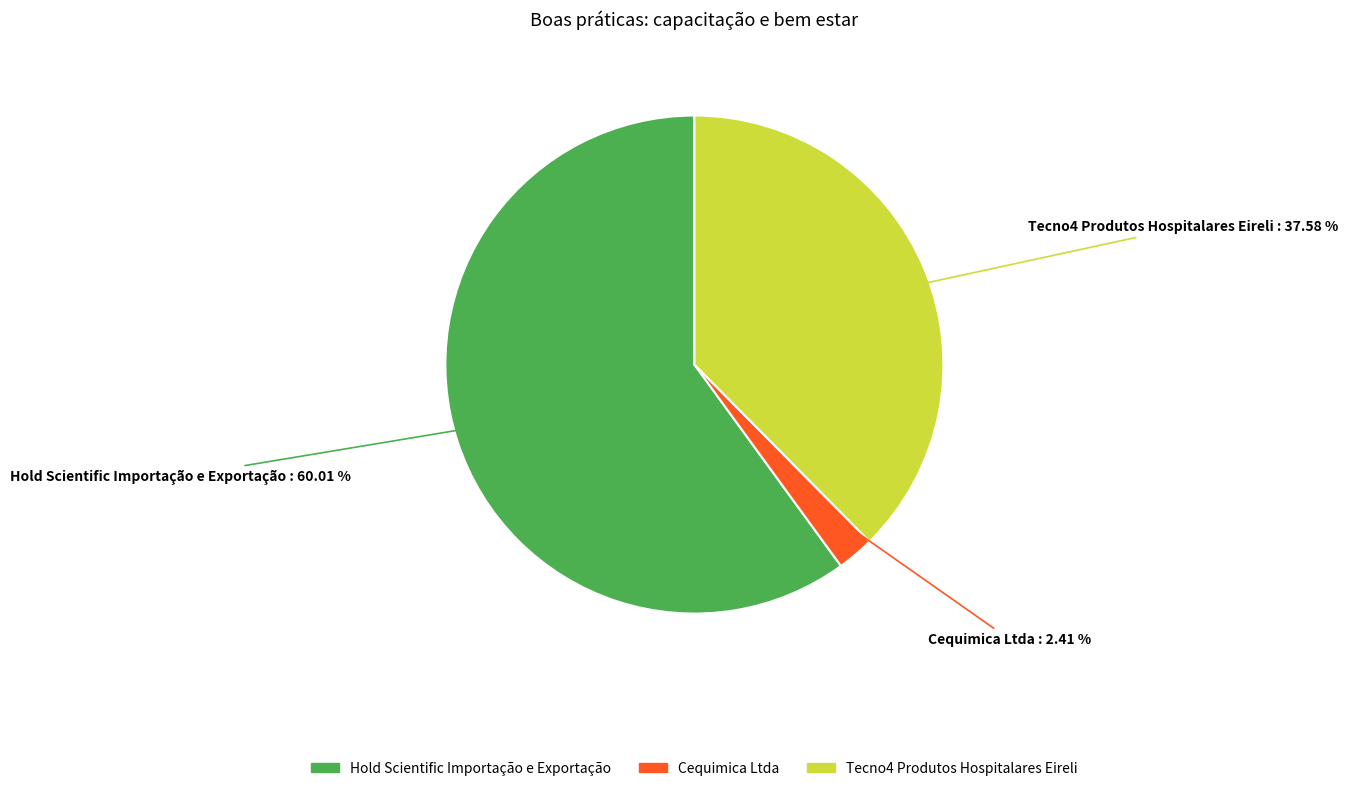

Which slice represents more than half of the pie?

Hold Scientific Importação e Exportação